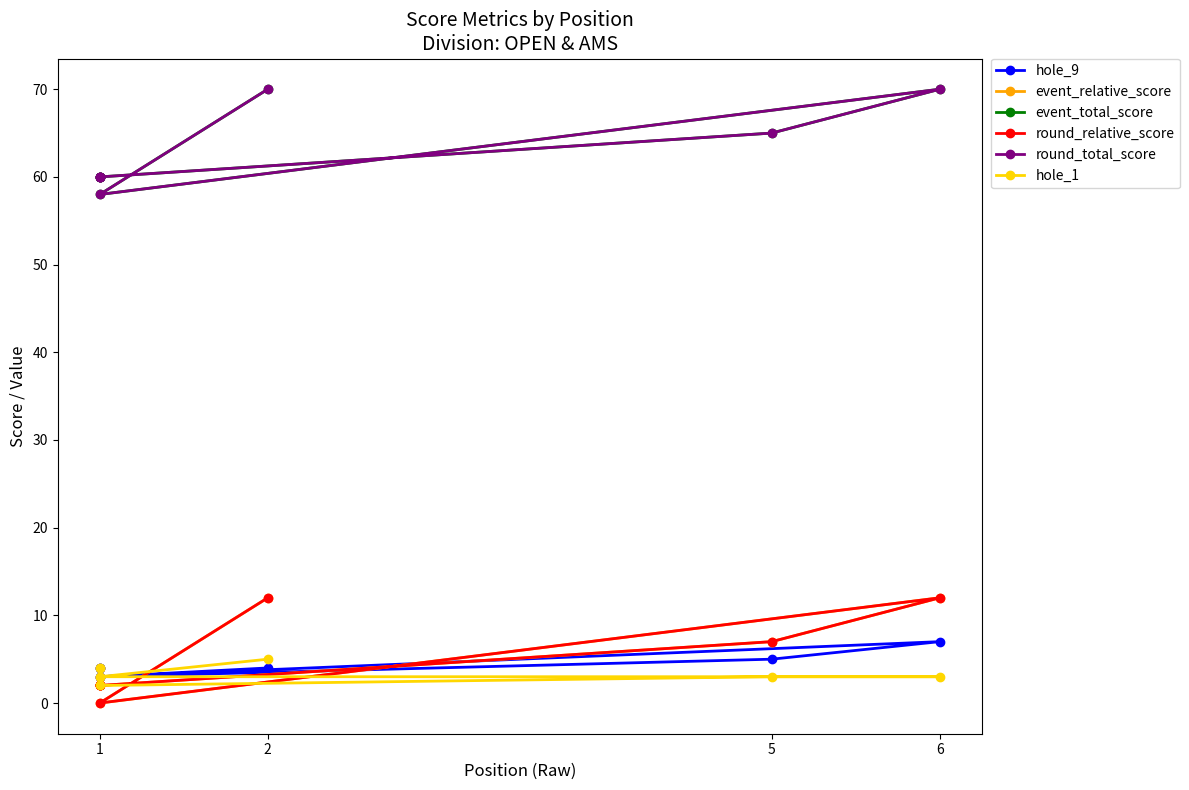

True or false: event_total_score and event_relative_score intersect in this chart.

False